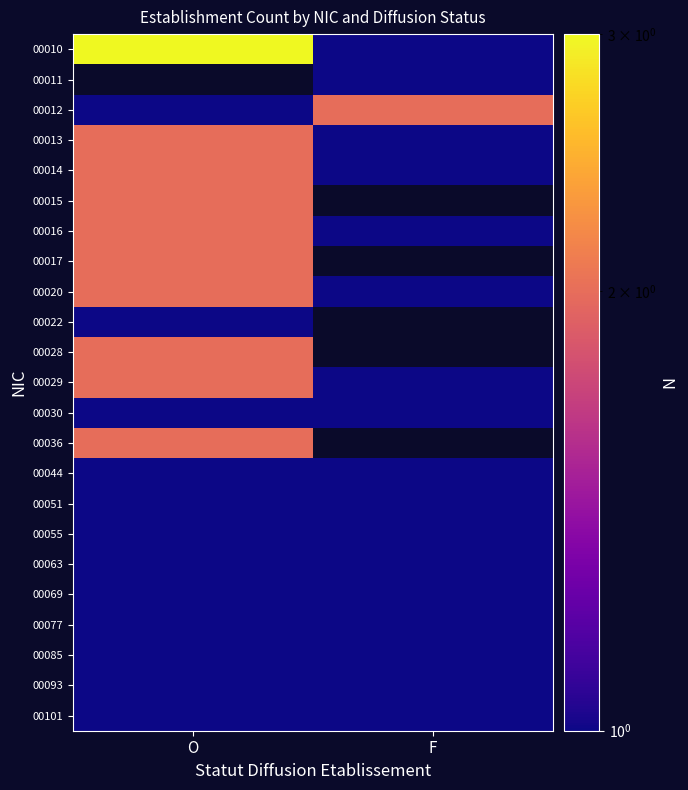

What is the maximum value shown in the chart?

3.0